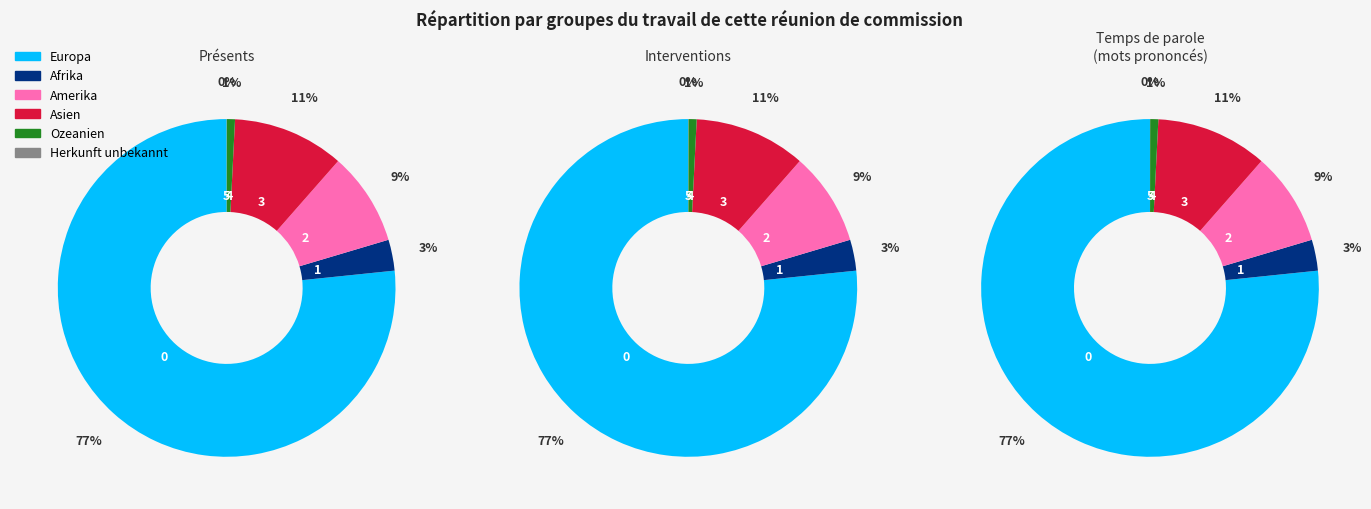

To the nearest percent, what is the difference between the Europa and Herkunft unbekannt slice percentages?

77%